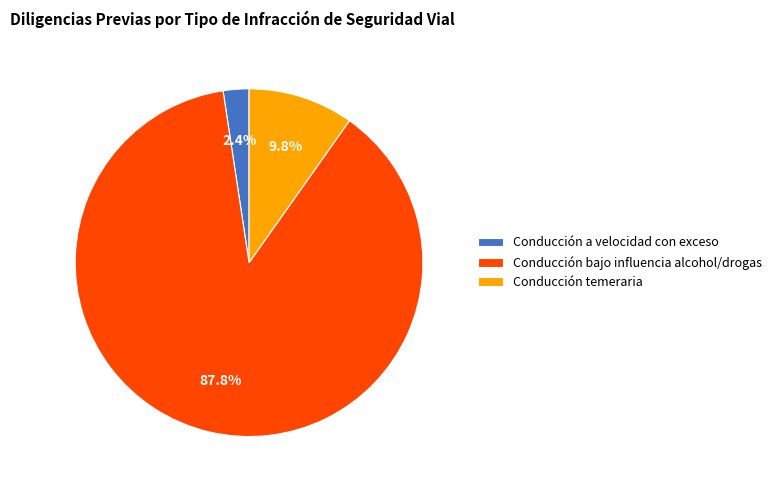

To the nearest percent, what is the difference between the Conducción temeraria and Conducción a velocidad con exceso slice percentages?

7%